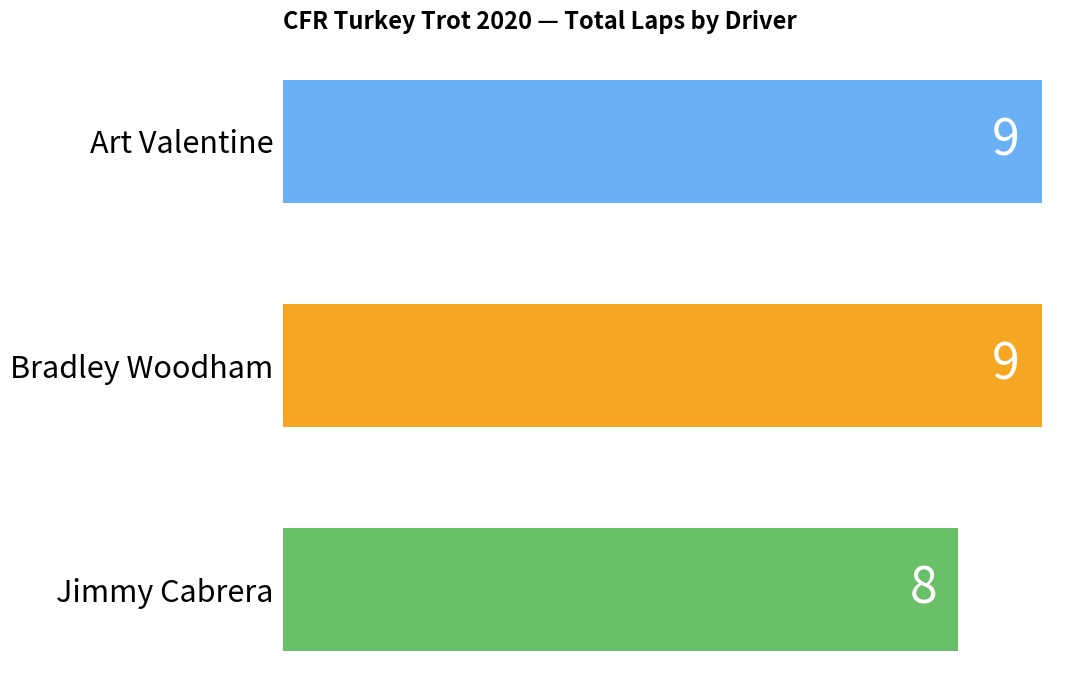

At which label is the value closest to 8?

Jimmy Cabrera